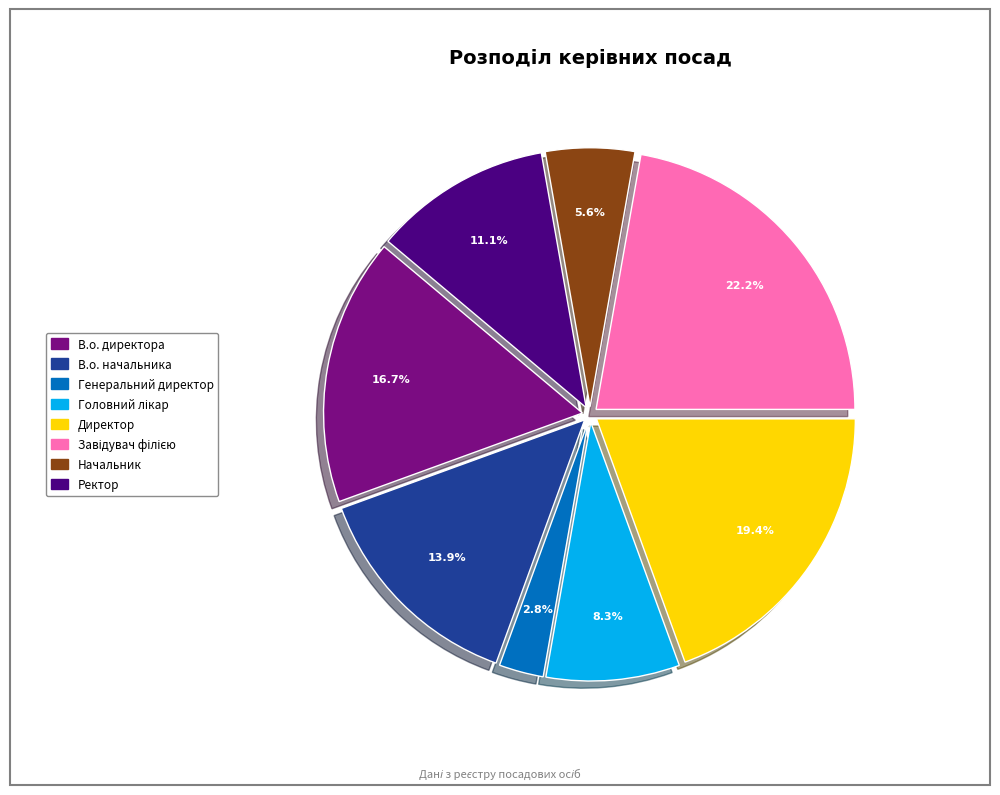

Which category has the smallest portion of the pie?

Генеральний директор